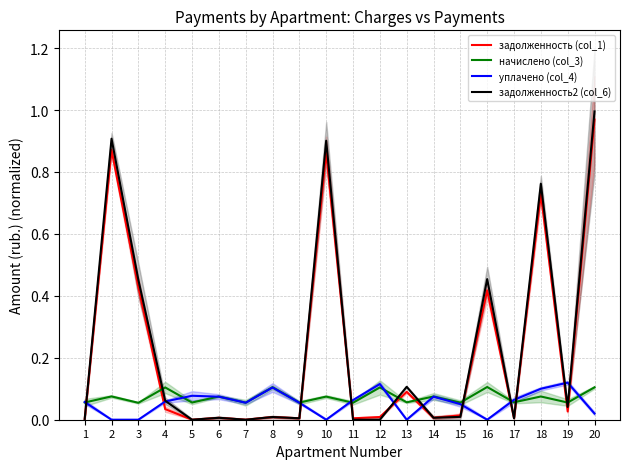

How many values in задолженность (col_1) are above zero?

18